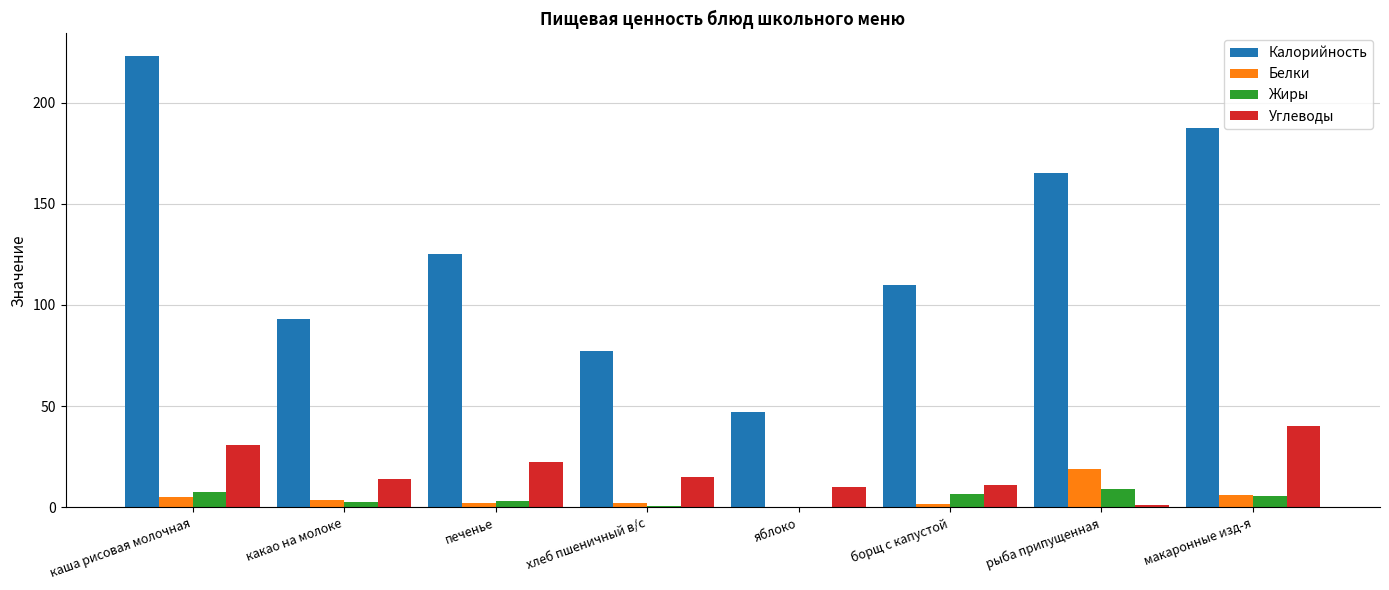

Is the value of Жиры at борщ с капустой greater than the value of Калорийность at яблоко?

No